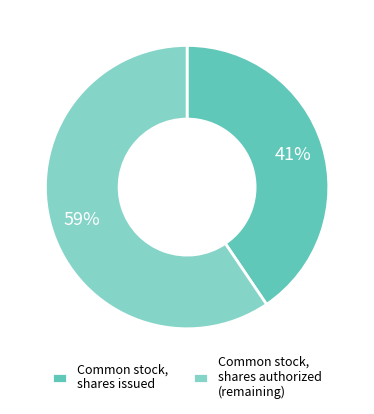

True or false: Common stock, shares issued accounts for 26% of the total.

False